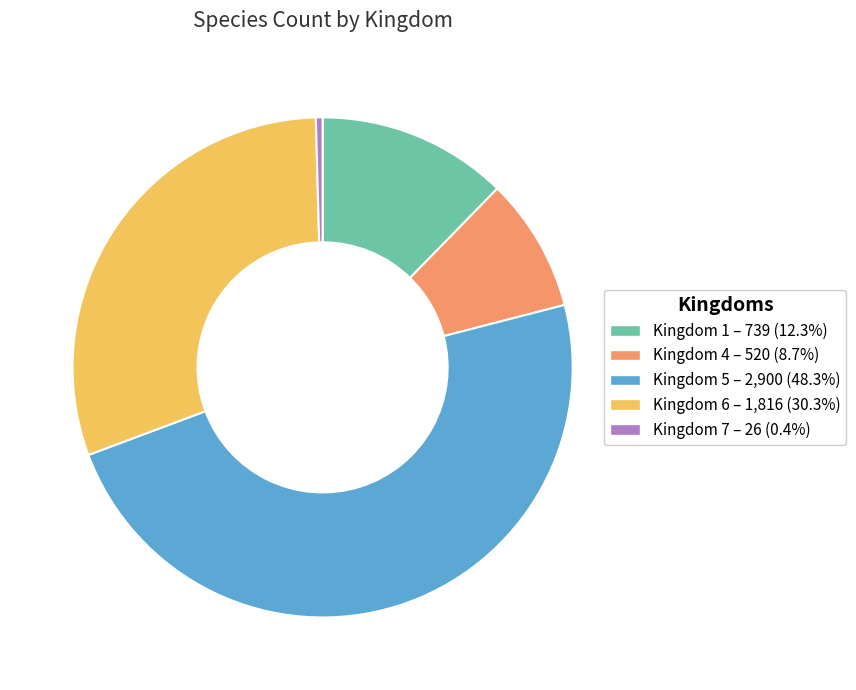

Does any single category account for the majority?

No